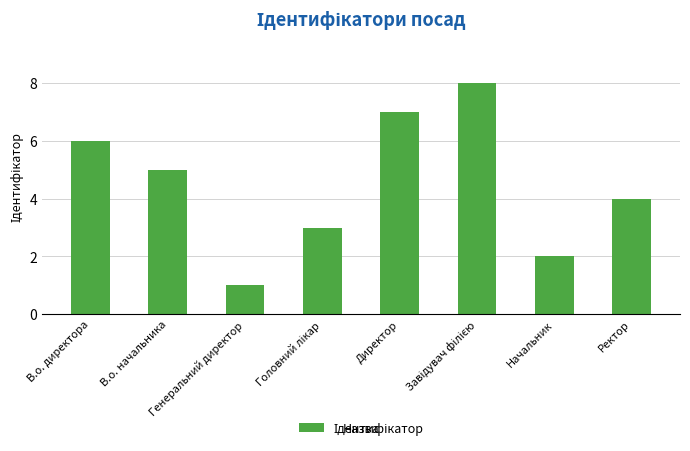

What is the value of the 6th bar from the left?

8